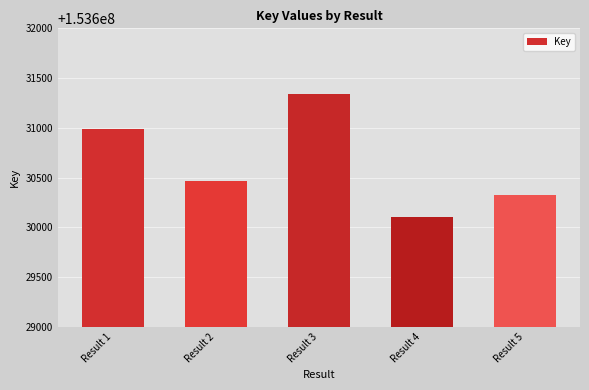

True or false: the data shows 153630326 at Result 5.

True